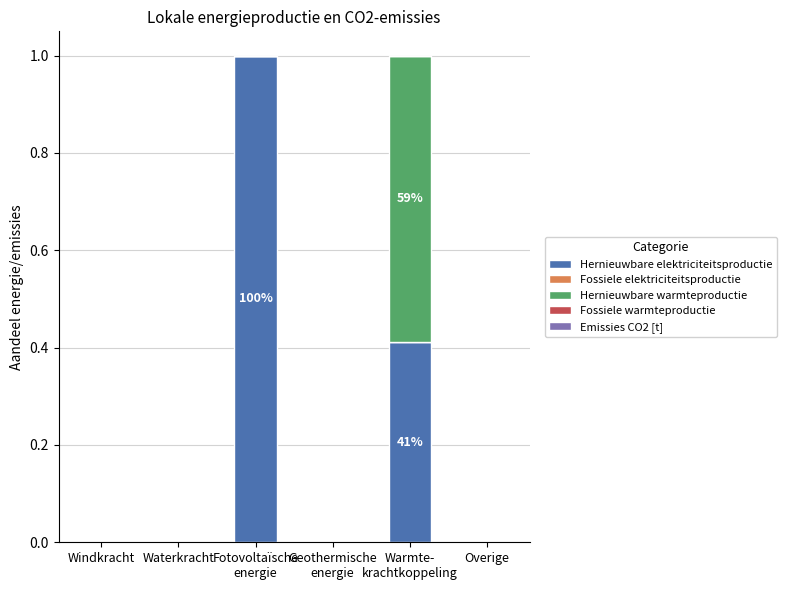

The value of Hernieuwbare elektriciteitsproductie at Overige is -0.5. True or false?

False